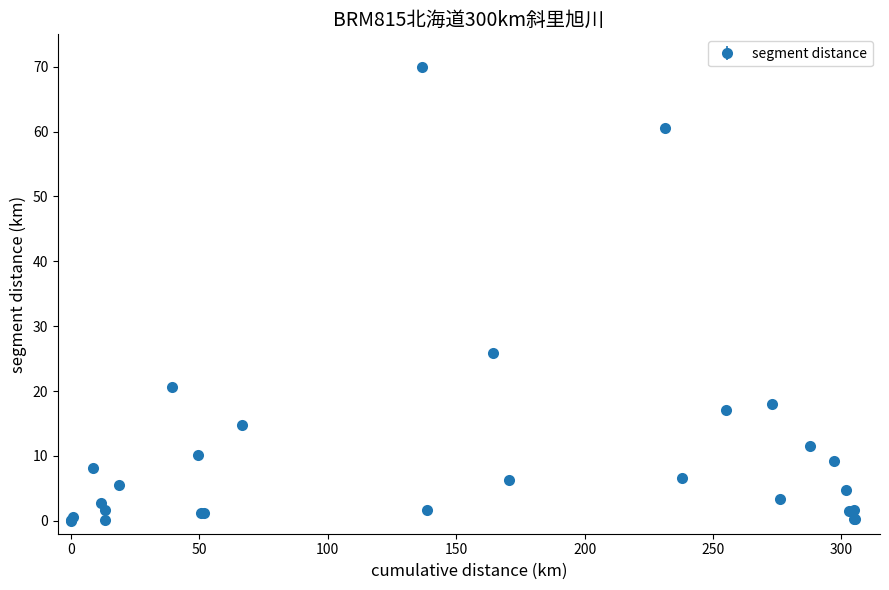

What is the difference between the maximum and minimum values?

70.0